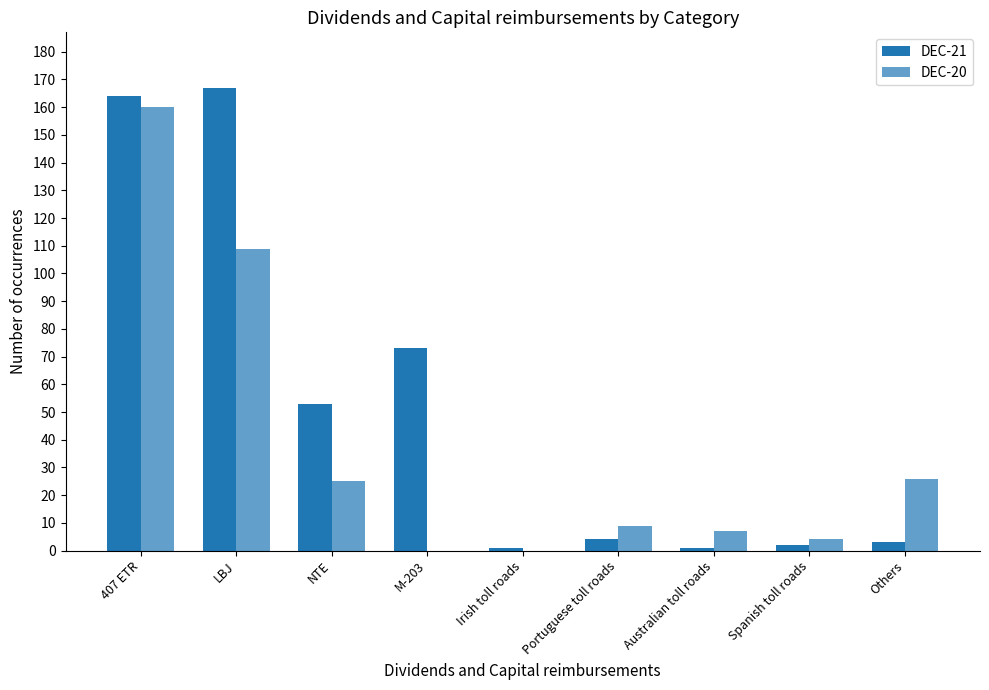

What is the difference between the maximum and second lowest values in the DEC-20 series?

160